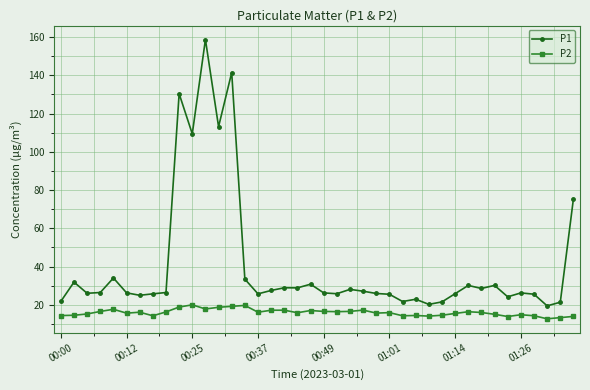

How many series are shown in this chart?

2